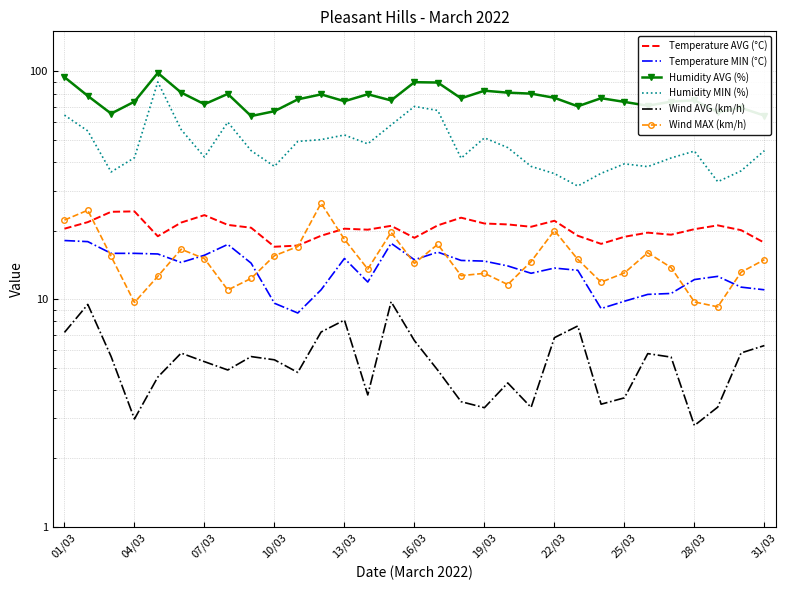

What is the average value of the Temperature MIN (°C) series?

13.6